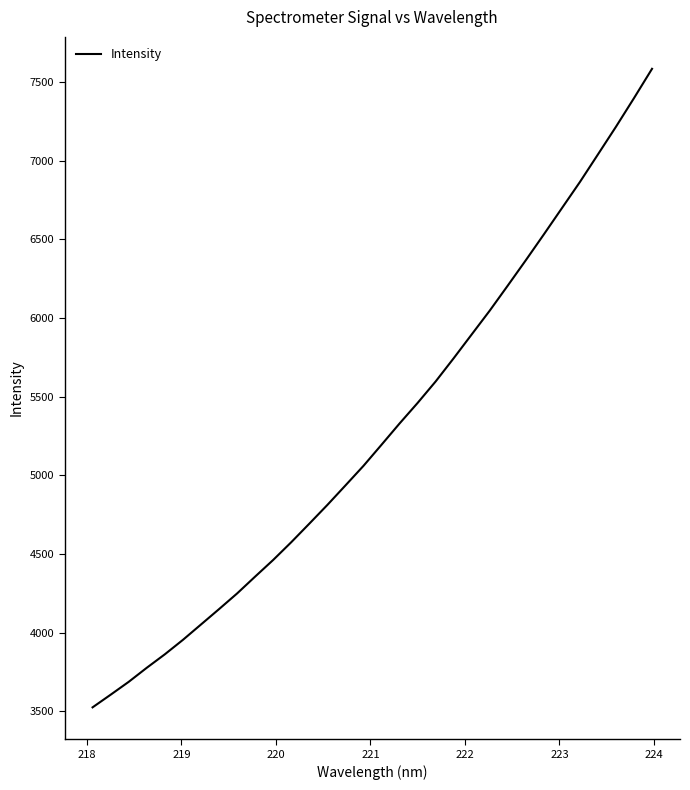

How many series are shown in this chart?

1